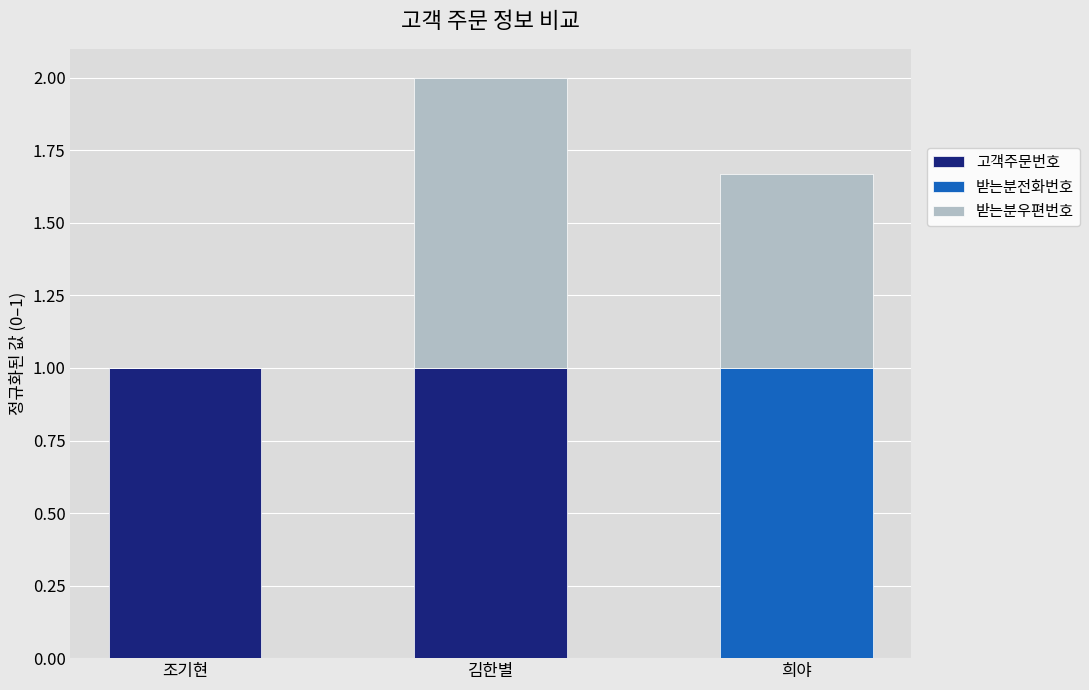

Does the chart contain stacked bars?

Yes